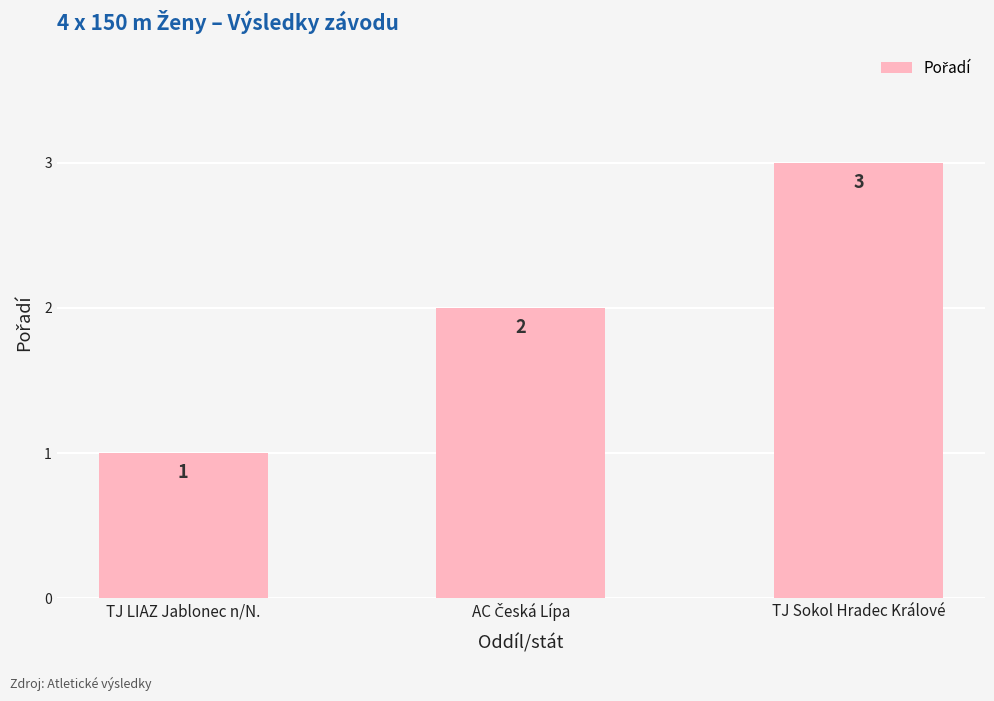

What is the value of the 1st bar from the left?

1